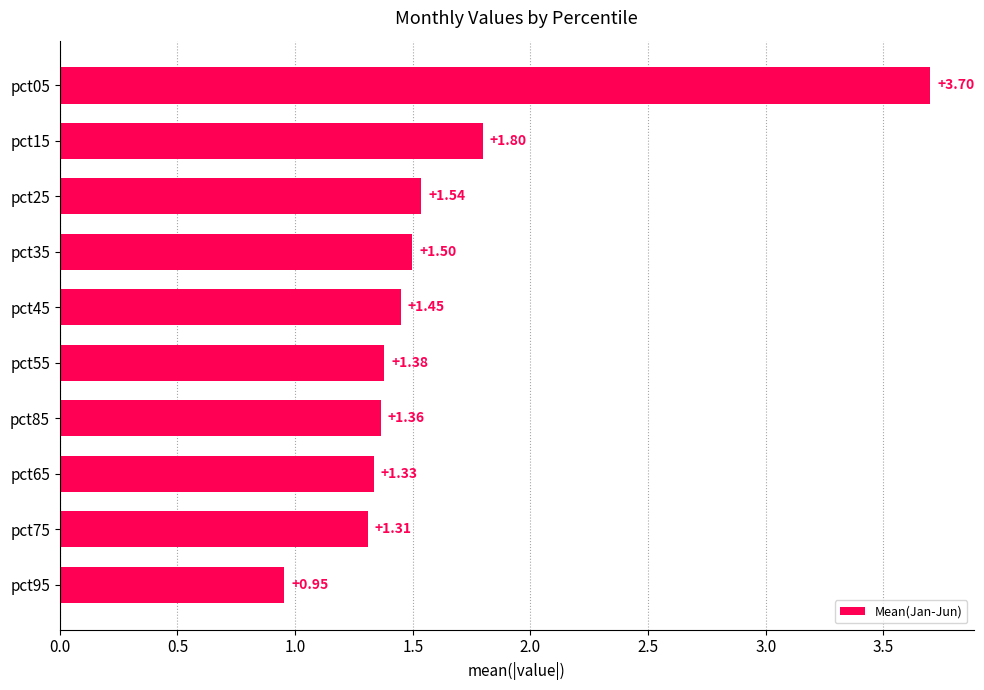

What is the change in value from pct25 to pct15?

+0.3